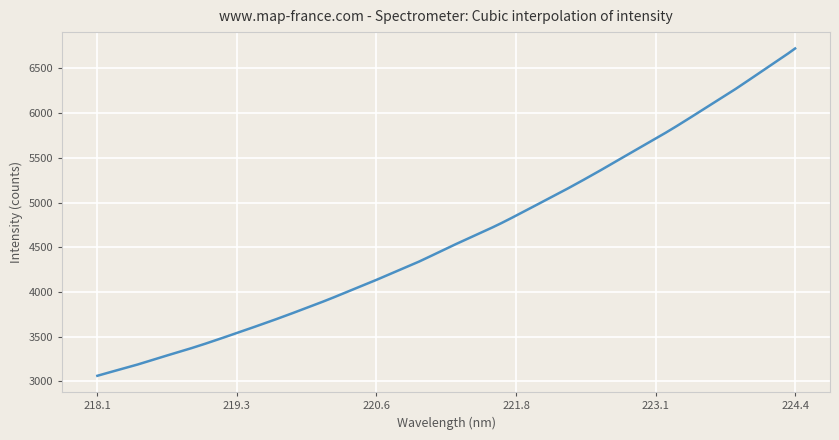

What is the smallest value displayed?

3062.3